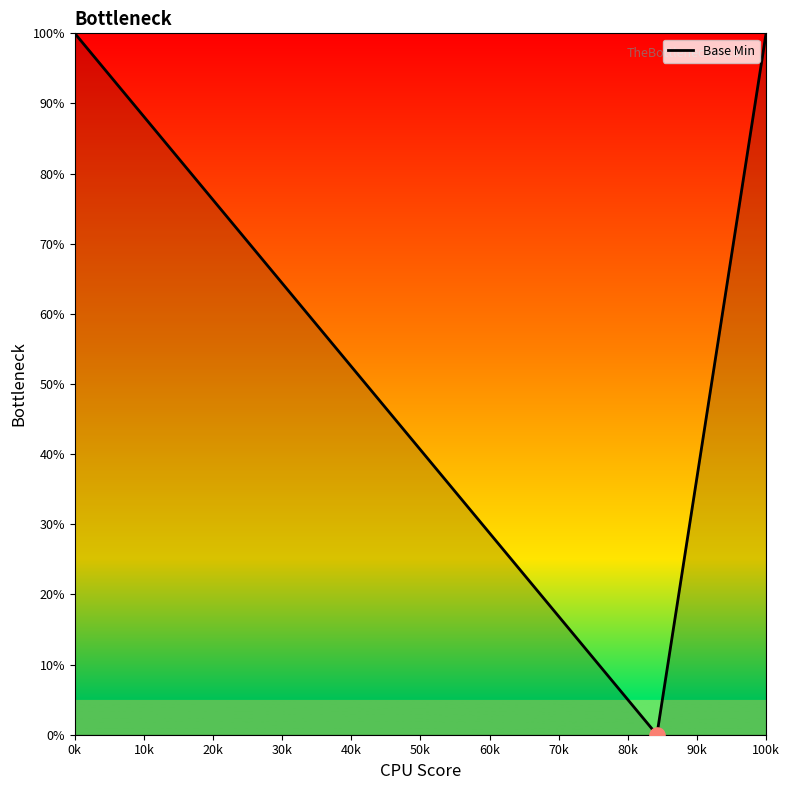

What is the difference between the maximum and minimum values?

100.0